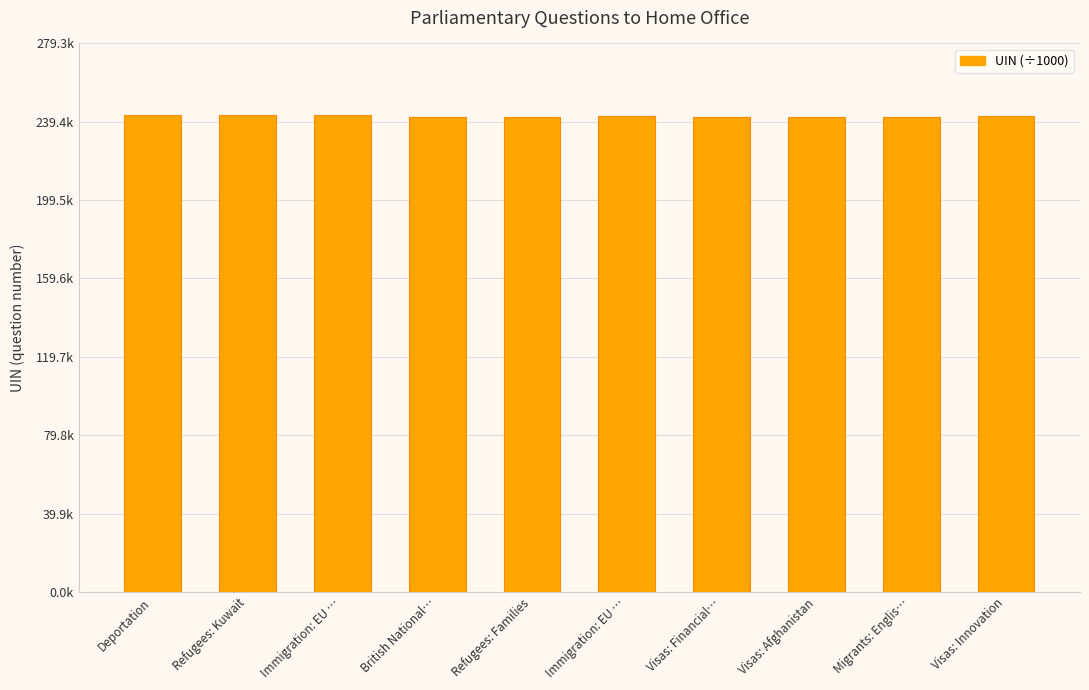

Does the chart contain any negative values?

No